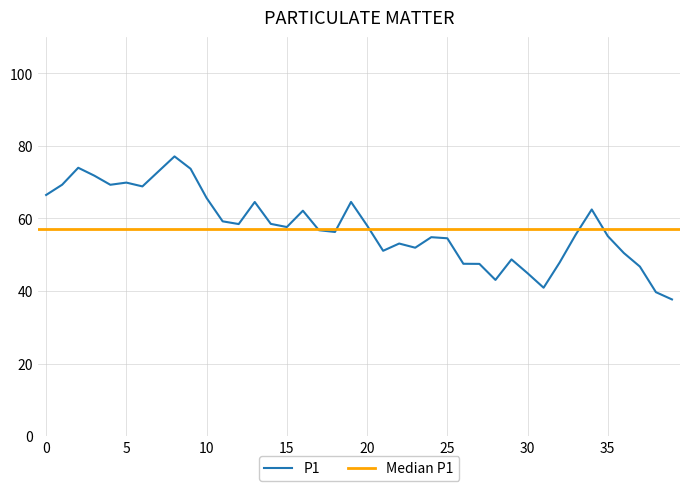

True or false: P1 has a value of 58.0 at 20.

True